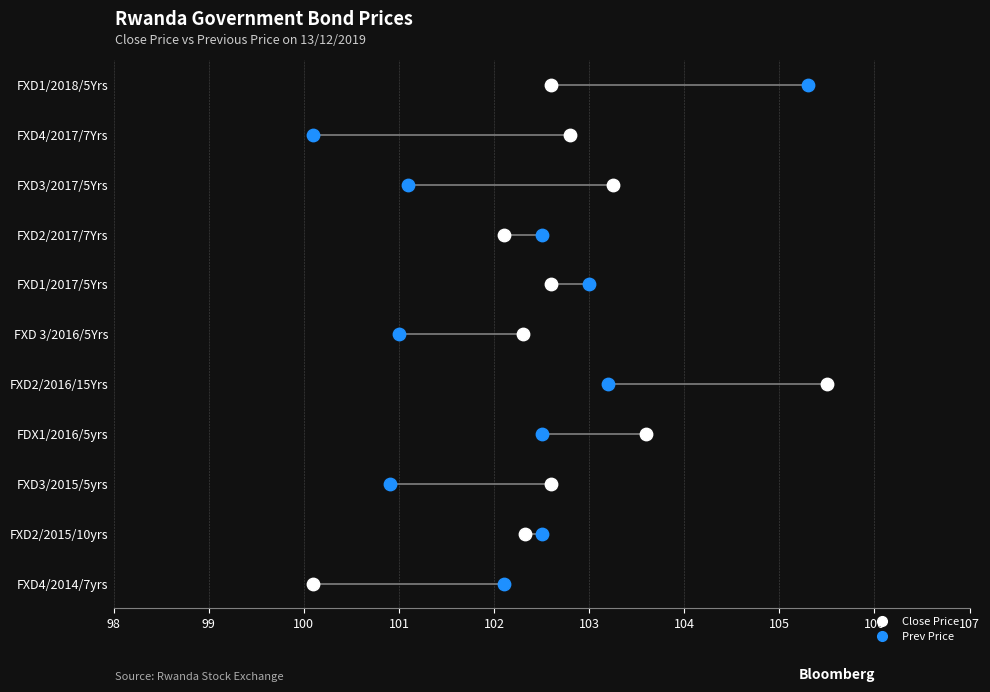

Which series contains the highest Y value?

Close Price